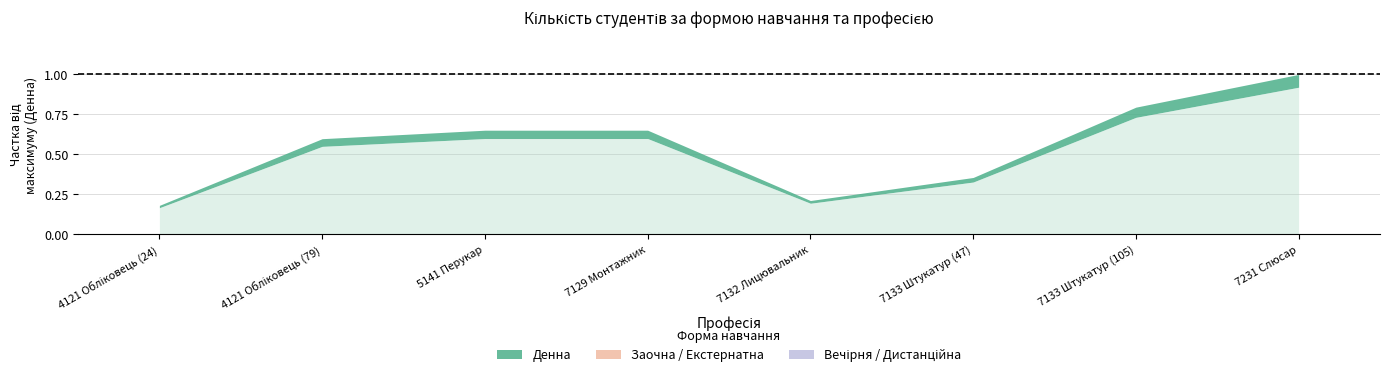

Rank the categories by Денна value from lowest to highest.

4121 Обліковець (24), 7132 Лицювальник, 7133 Штукатур (47), 4121 Обліковець (79), 5141 Перукар, 7129 Монтажник, 7133 Штукатур (105), 7231 Слюсар